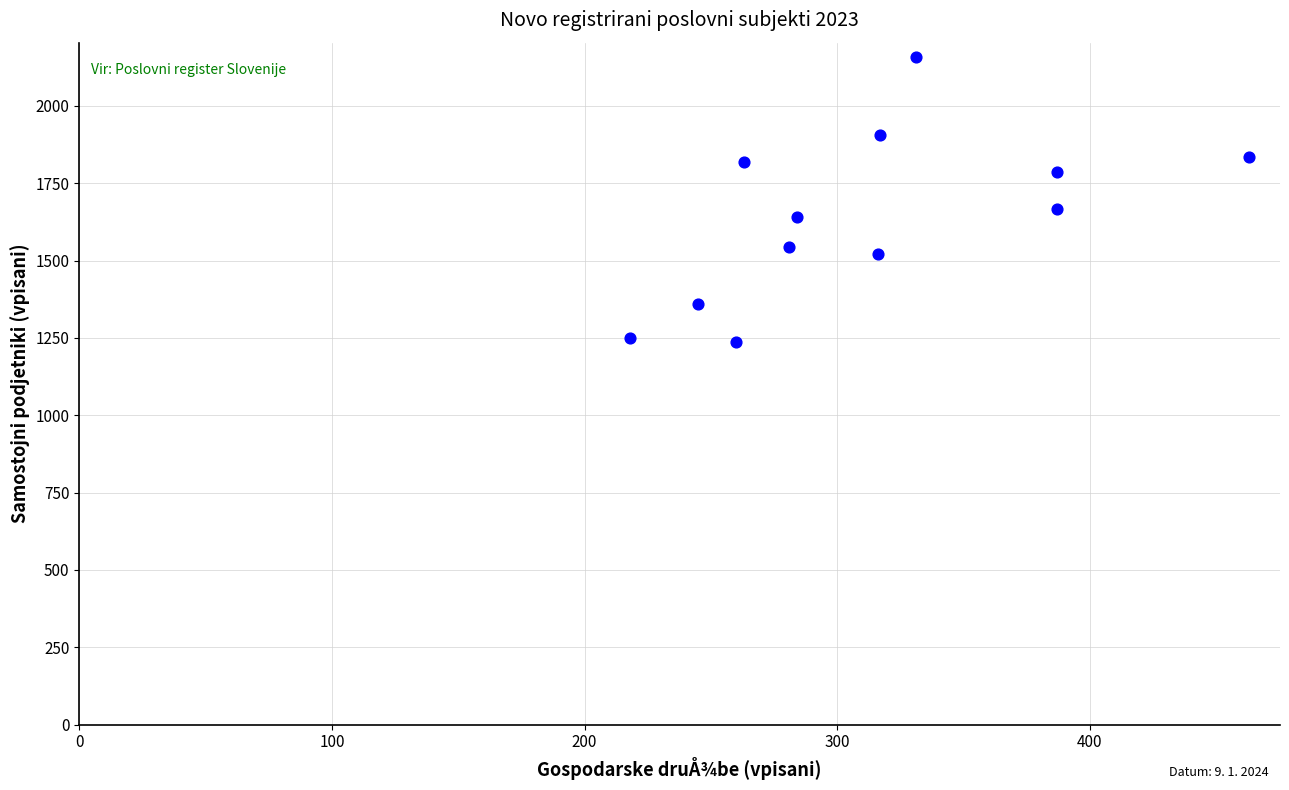

What is the range of X values (max minus min)?

245